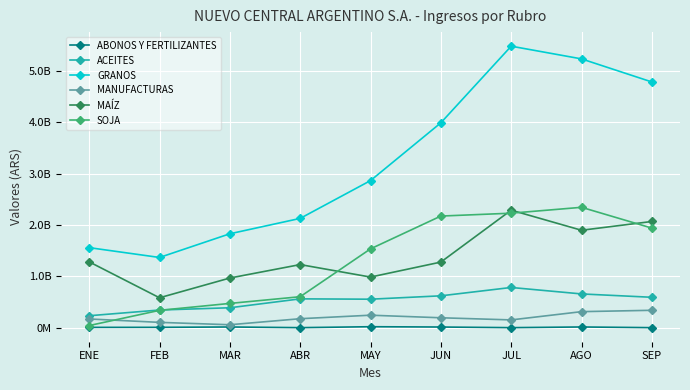

List the series in order of their peak value, lowest first.

ABONOS Y FERTILIZANTES, MANUFACTURAS, ACEITES, MAÍZ, SOJA, GRANOS